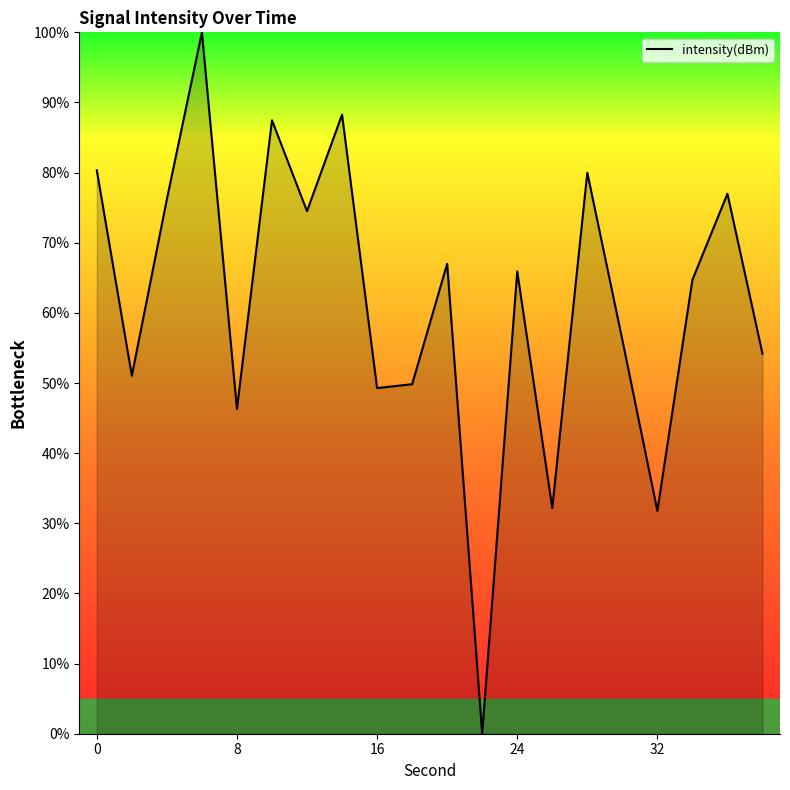

What is the maximum value shown in the chart?

100.0